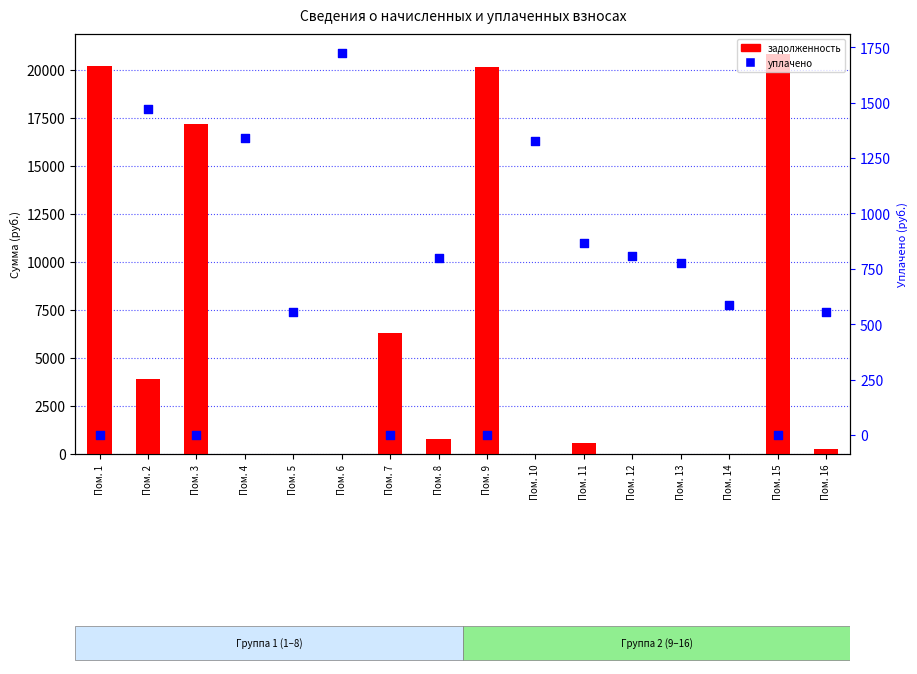

At how many categories does at least one series exceed 3678?

6